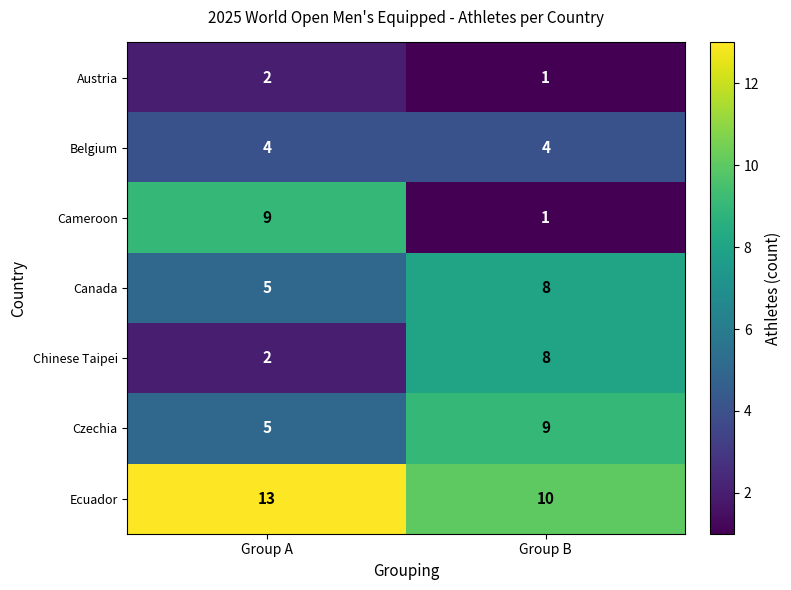

The value of Ecuador at Group B is 17. True or false?

False